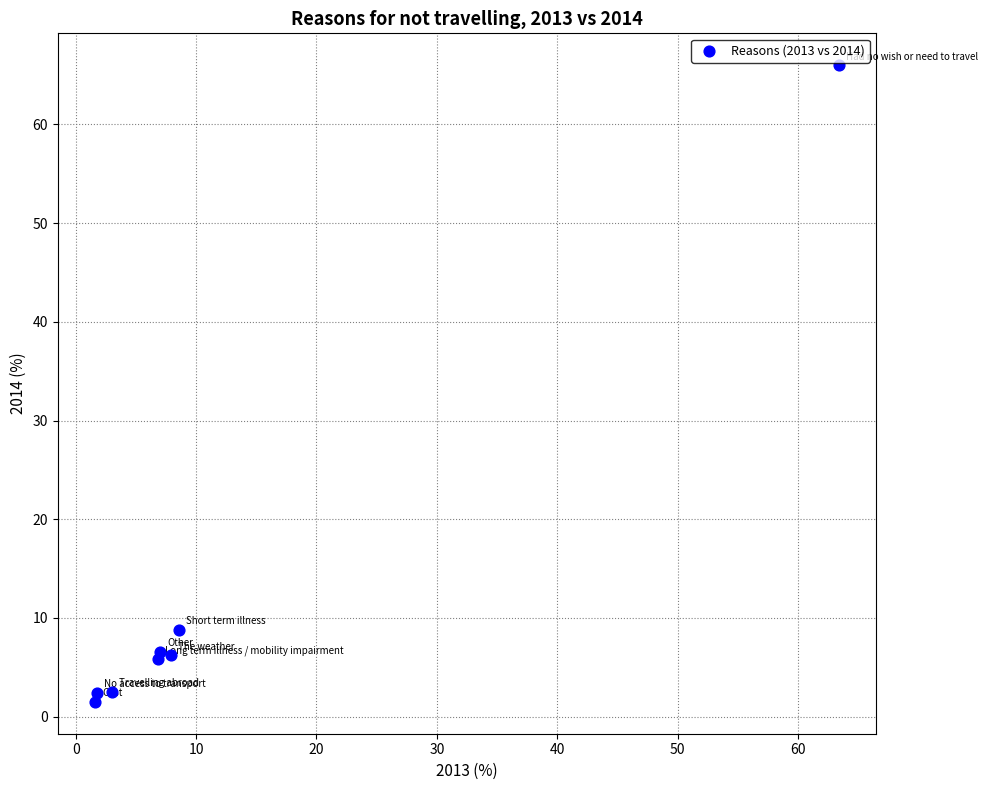

What is the range of Y values (max minus min)?

64.5